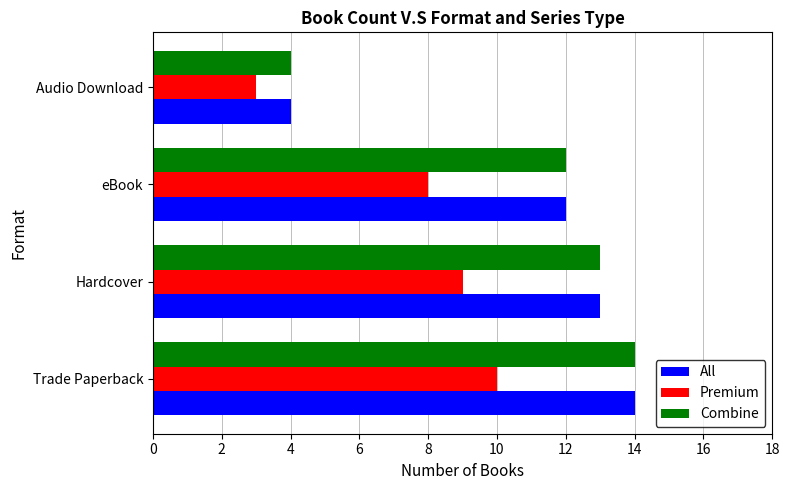

What is the difference between the maximum and minimum values in the Combine series?

10